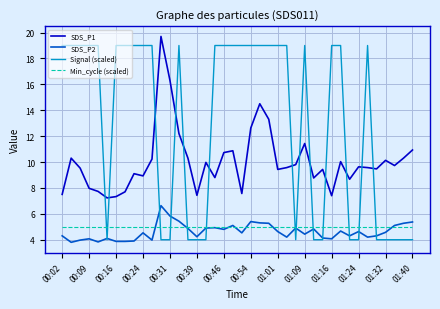

True or false: SDS_P2 and SDS_P1 intersect in this chart.

False